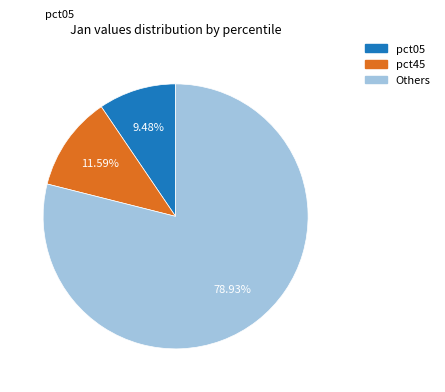

To the nearest percent, what is the difference between the largest and smallest slice percentages?

69%